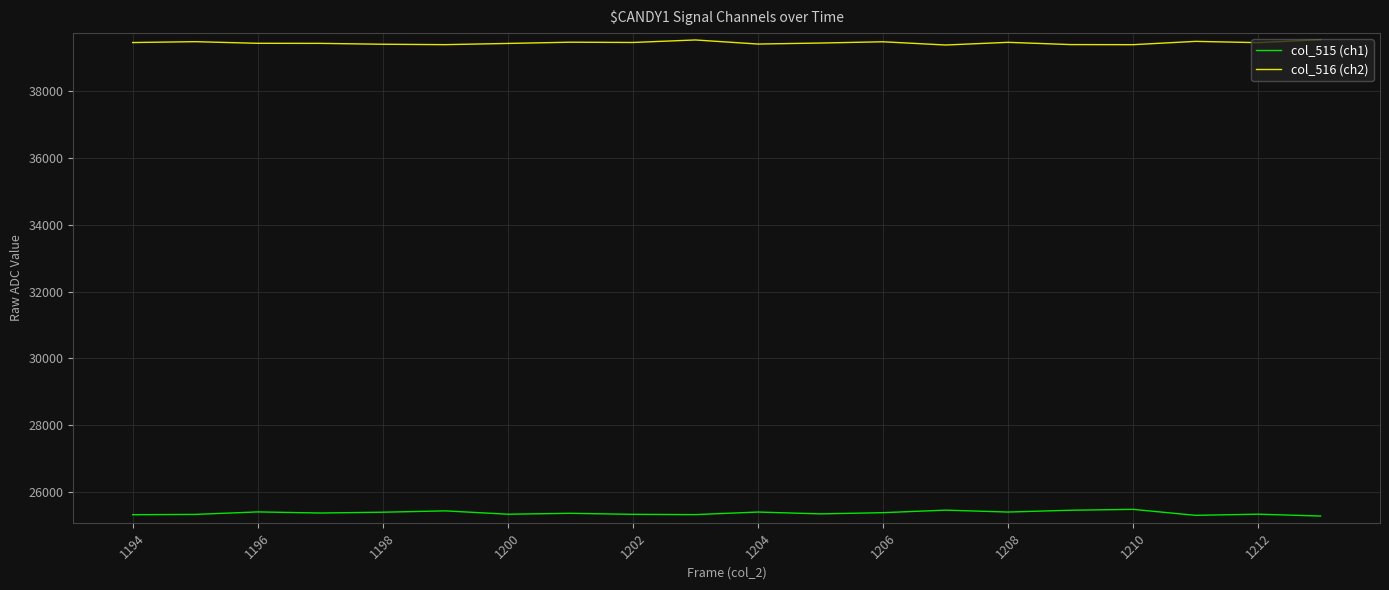

True or false: col_515 (ch1) and col_516 (ch2) cross at least once.

False